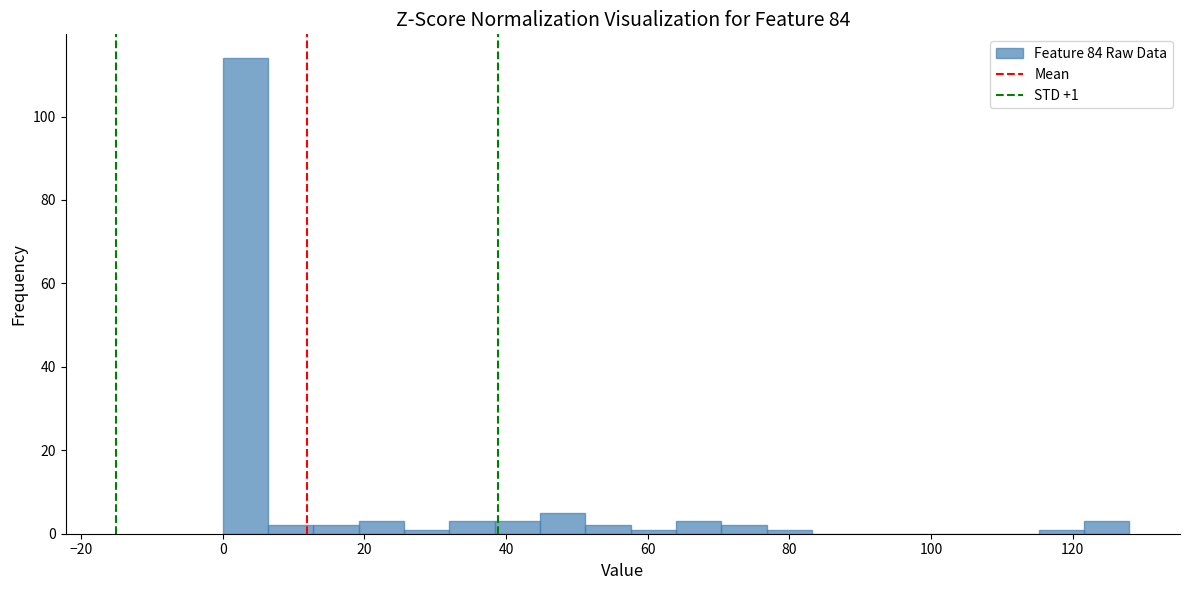

Read against the x-axis, roughly where is the centre of the tallest bar?

4